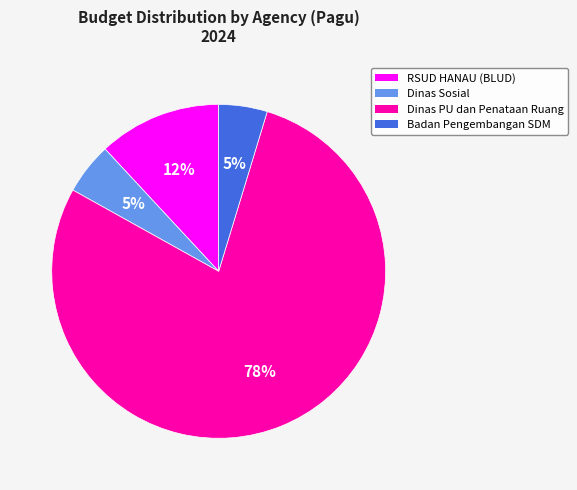

Is it true that Dinas PU dan Penataan Ruang is 65% of the pie?

False